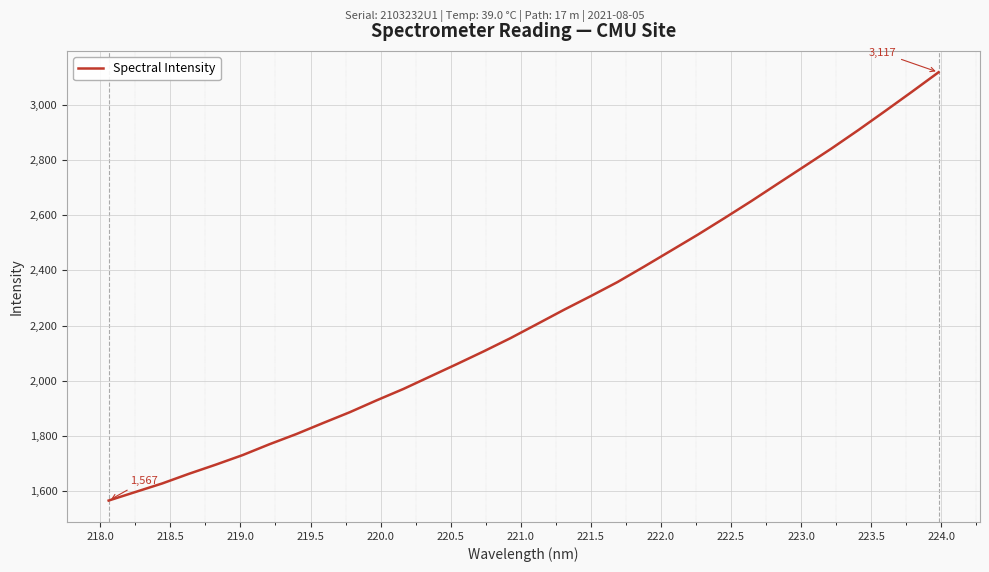

What is the maximum value shown in the chart?

3117.0